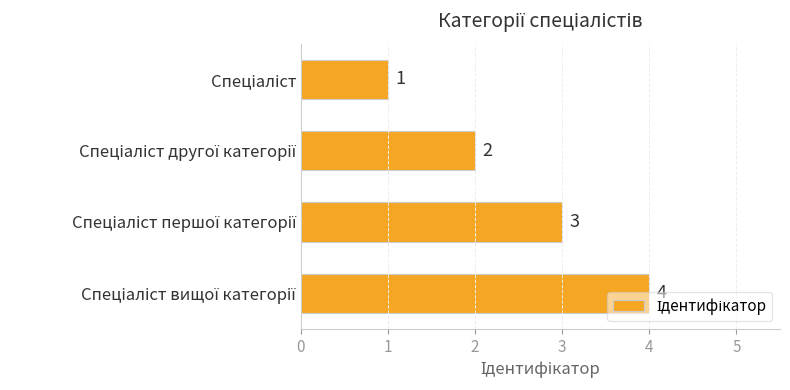

What is the maximum value shown in the chart?

4